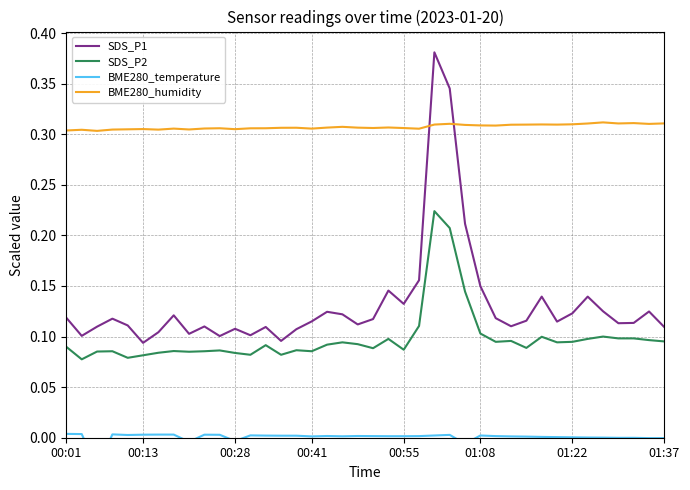

How many values in the BME280_temperature series are below 0?

8